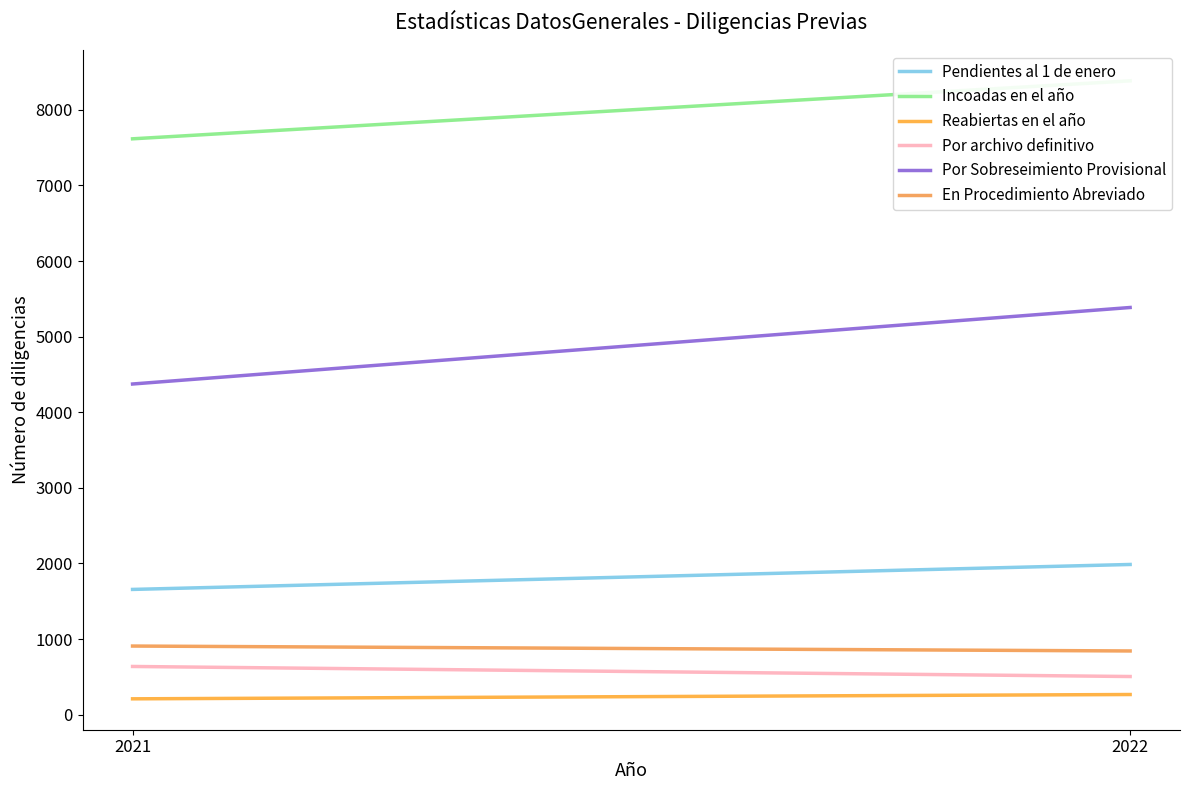

Read the Reabiertas en el año value at 2022.

267